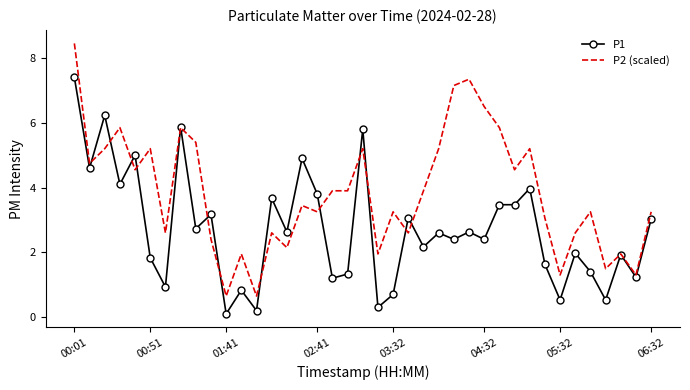

Which series has the widest spread of values?

P2 (scaled)